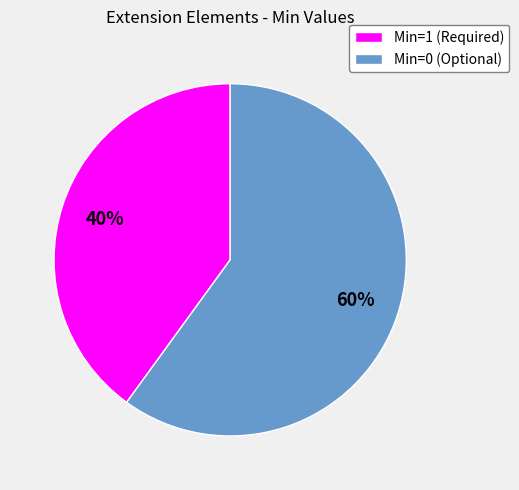

How many segments does this pie chart have?

2